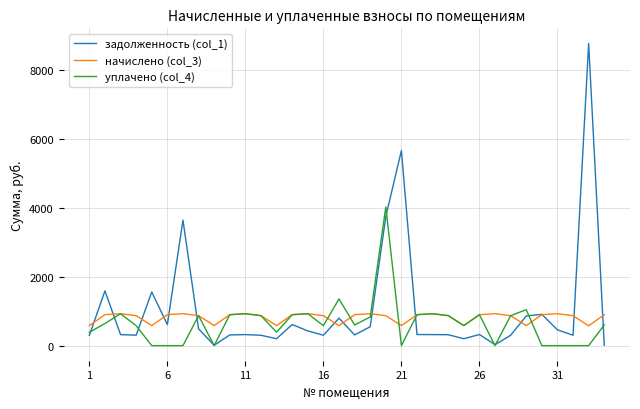

What is the maximum value for уплачено (col_4)?

4029.6